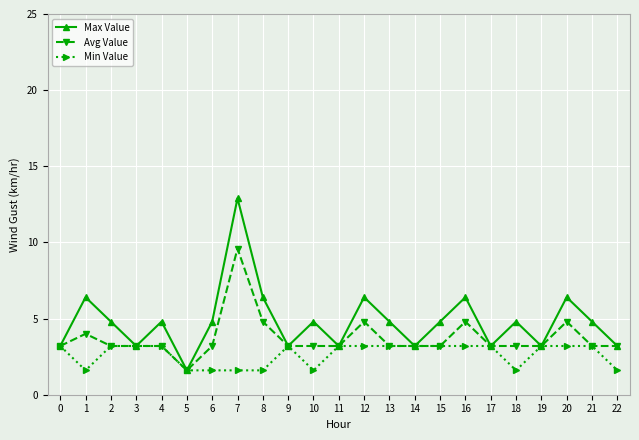

At how many categories does at least one series exceed 12?

1